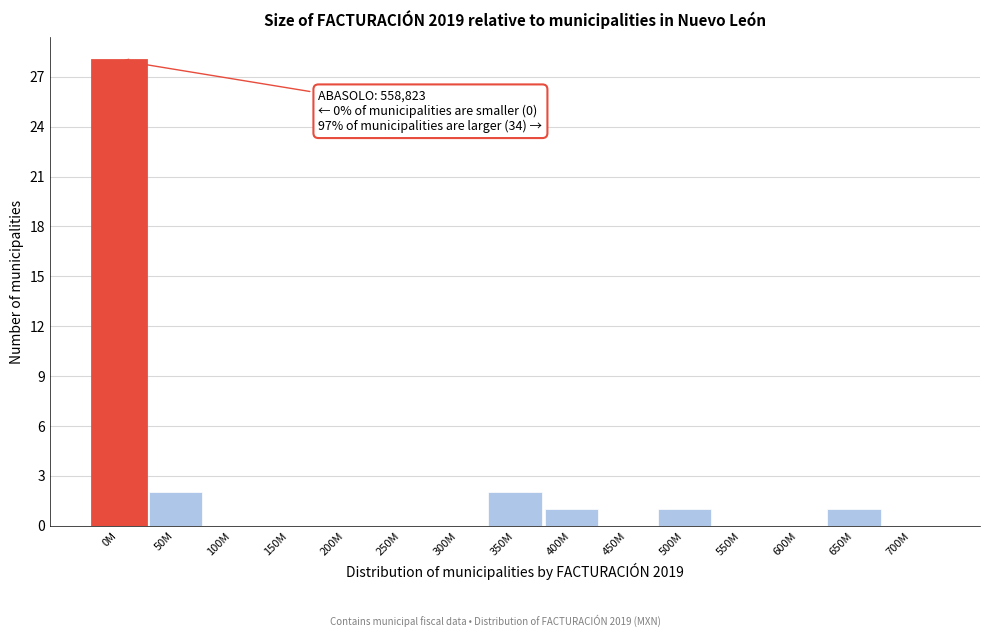

Reading right to left, what are all the values shown in this chart?

700M=0	650M=1	600M=0	550M=0	500M=1	450M=0	400M=1	350M=2	300M=0	250M=0	200M=0	150M=0	100M=0	50M=2	0M=28